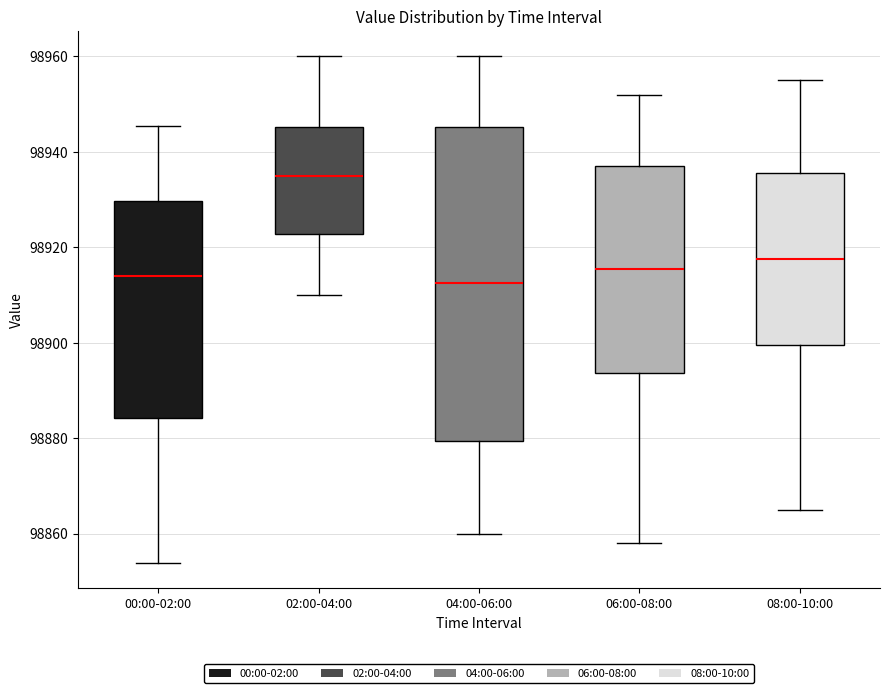

Reading left to right, transcribe this box plot: for each box, give where its median line is, the range the box spans, and where its two whiskers end, as read against the y-axis. The values are not printed on the chart, so give them approximately, as read against the axis.

00:00-02:00: median 98914, box 98884 to 98930, whiskers 98854 to 98946
02:00-04:00: median 98936, box 98922 to 98946, whiskers 98910 to 98960
04:00-06:00: median 98912, box 98880 to 98946, whiskers 98860 to 98960
06:00-08:00: median 98916, box 98894 to 98938, whiskers 98858 to 98952
08:00-10:00: median 98918, box 98900 to 98936, whiskers 98866 to 98956